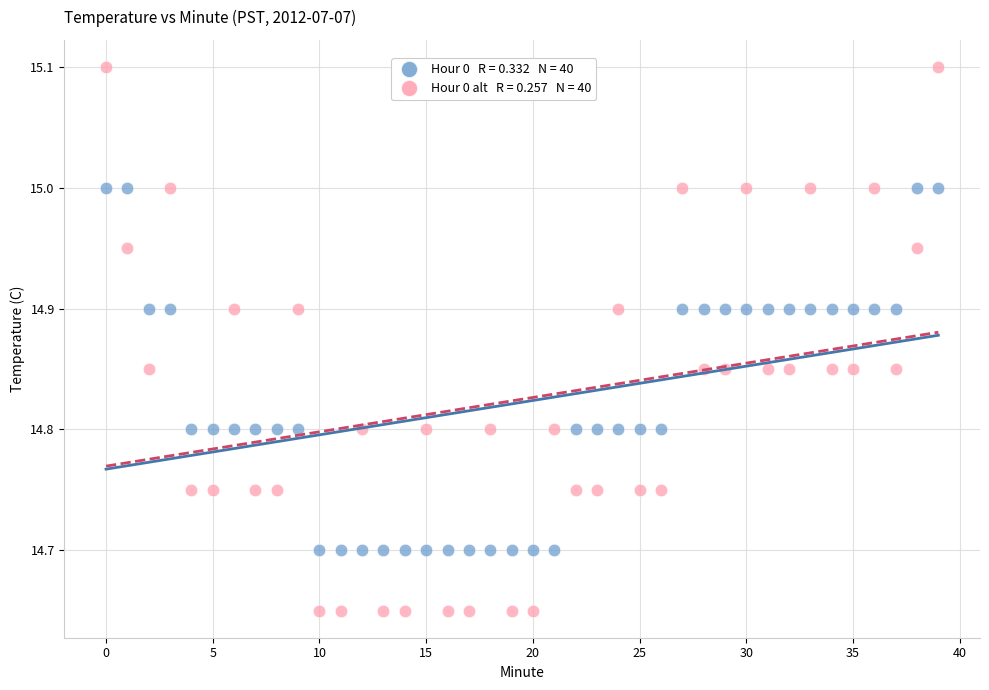

Across all data points, what is the range of Y values (max minus min)?

0.5